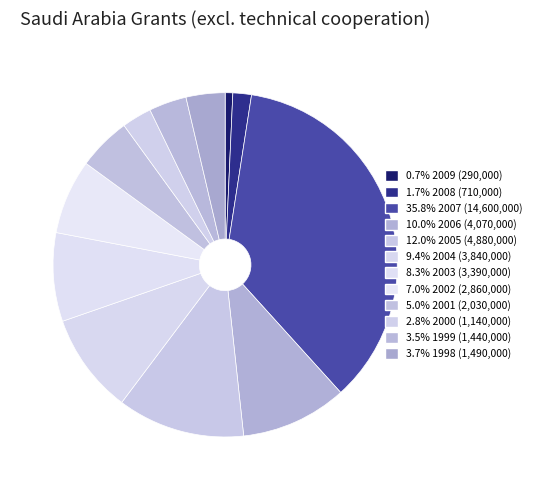

Which slice is the largest?

2007